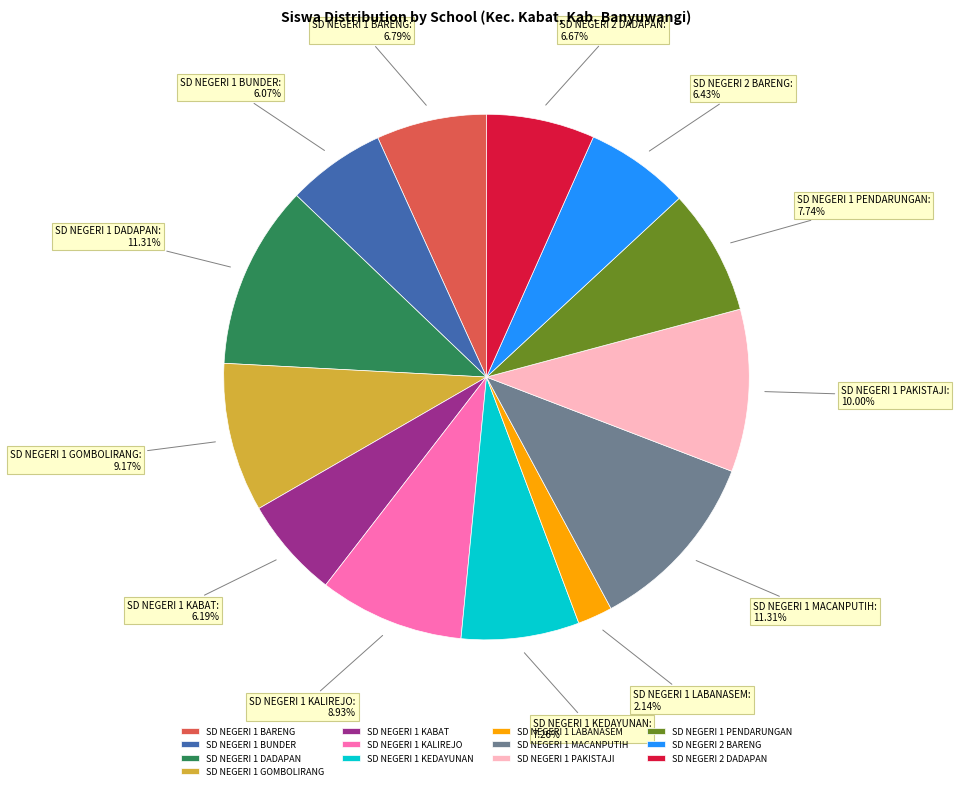

To the nearest percent, what percentage of the pie is SD NEGERI 2 BARENG?

6%